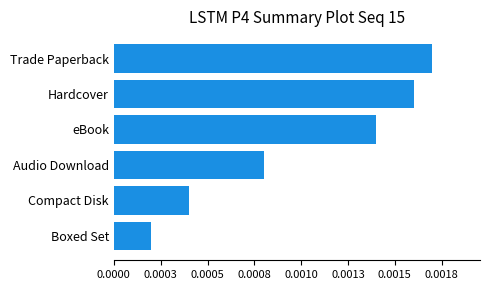

Where is the data nearest to the value 0?

Boxed Set